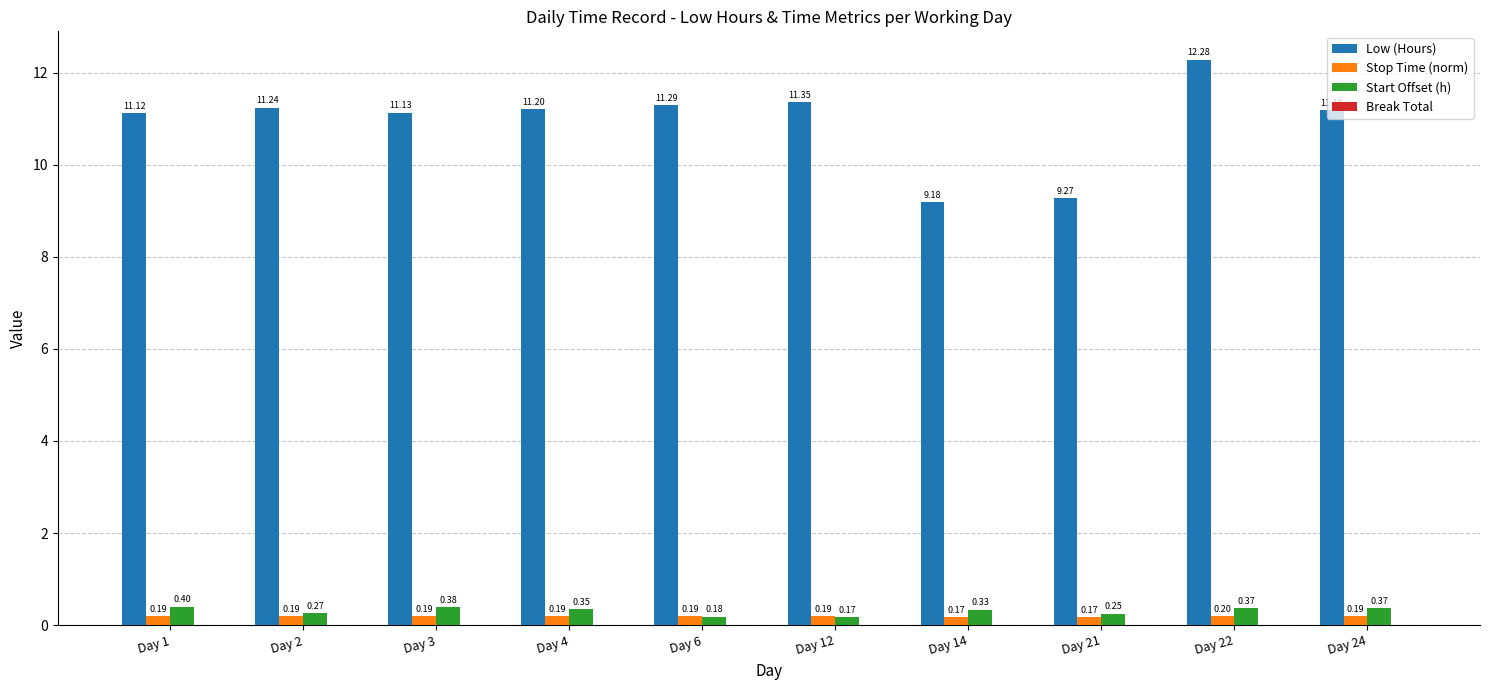

At how many categories does at least one series exceed 9?

10